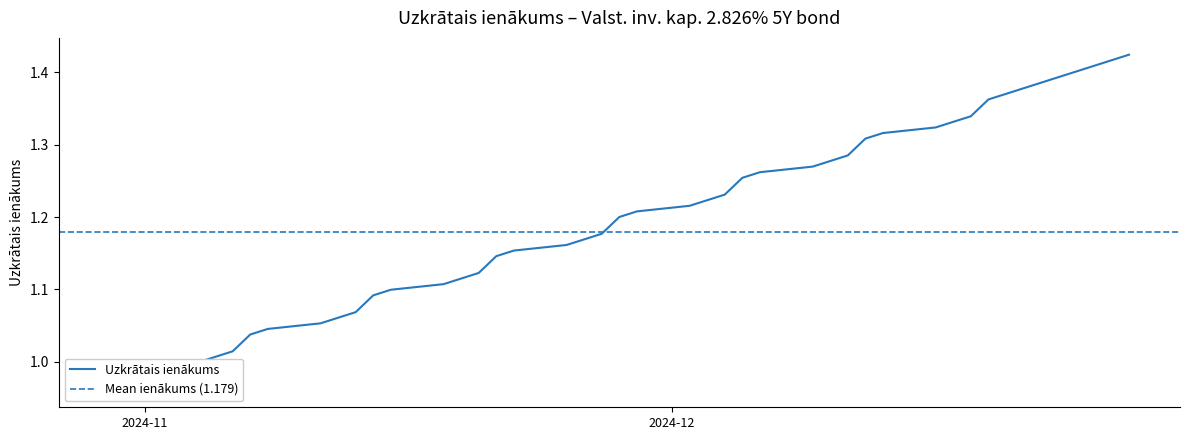

What is the change in value from 2024-12-19 to 2024-11-01?

+0.4